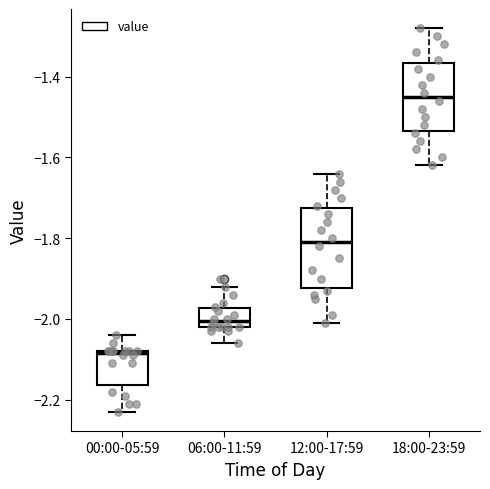

Reading left to right, transcribe this box plot: for each box, give where its median line is, the range the box spans, and where its two whiskers end, as read against the y-axis. The values are not printed on the chart, so give them approximately, as read against the axis.

00:00-05:59: median -2.08, box -2.16 to -2.08, whiskers -2.22 to -2.04
06:00-11:59: median -2.00, box -2.02 to -1.98, whiskers -2.06 to -1.92
12:00-17:59: median -1.80, box -1.92 to -1.72, whiskers -2.00 to -1.64
18:00-23:59: median -1.44, box -1.54 to -1.36, whiskers -1.62 to -1.28